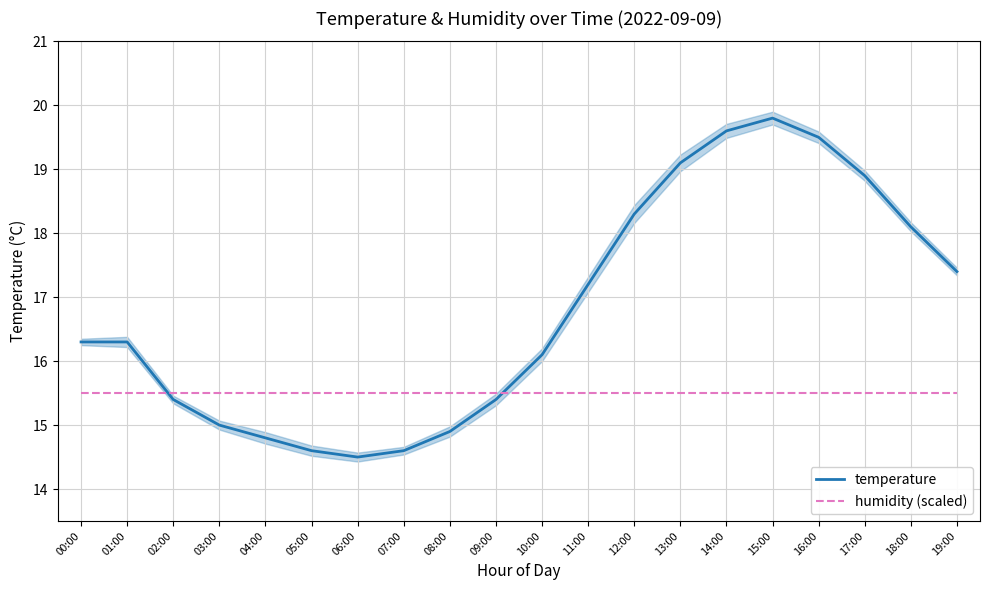

At which category does the chart reach its minimum across all series?

06:00